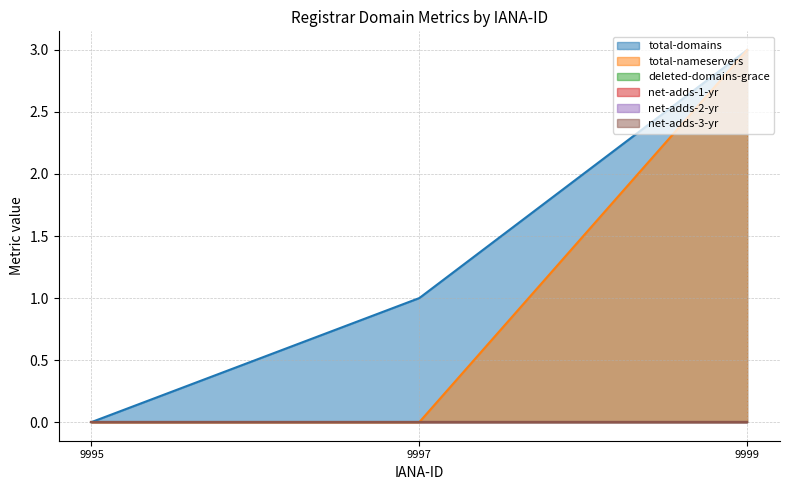

Does the chart display data point markers on the line(s)?

No